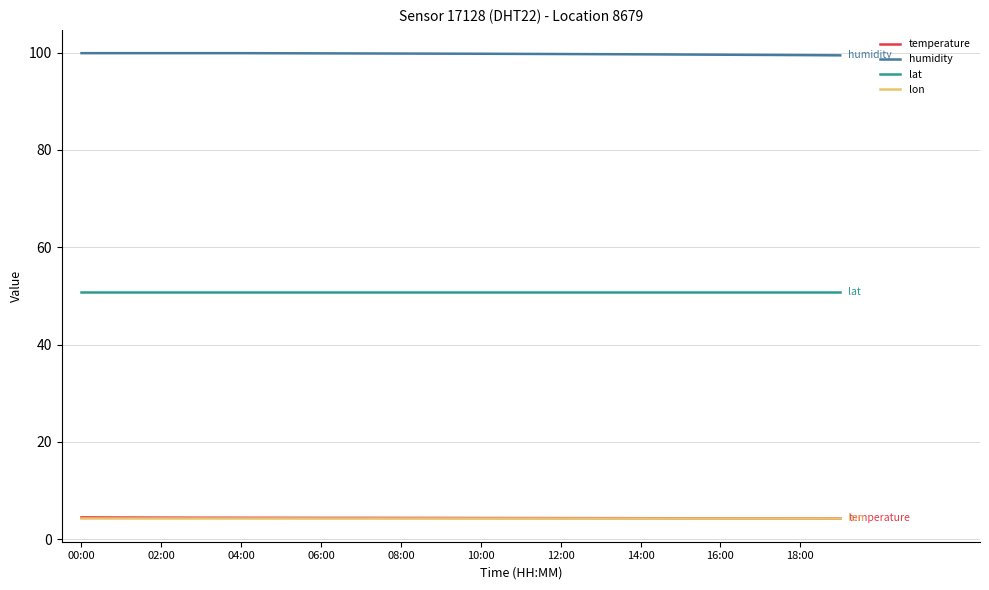

True or false: temperature and humidity cross at least once.

False